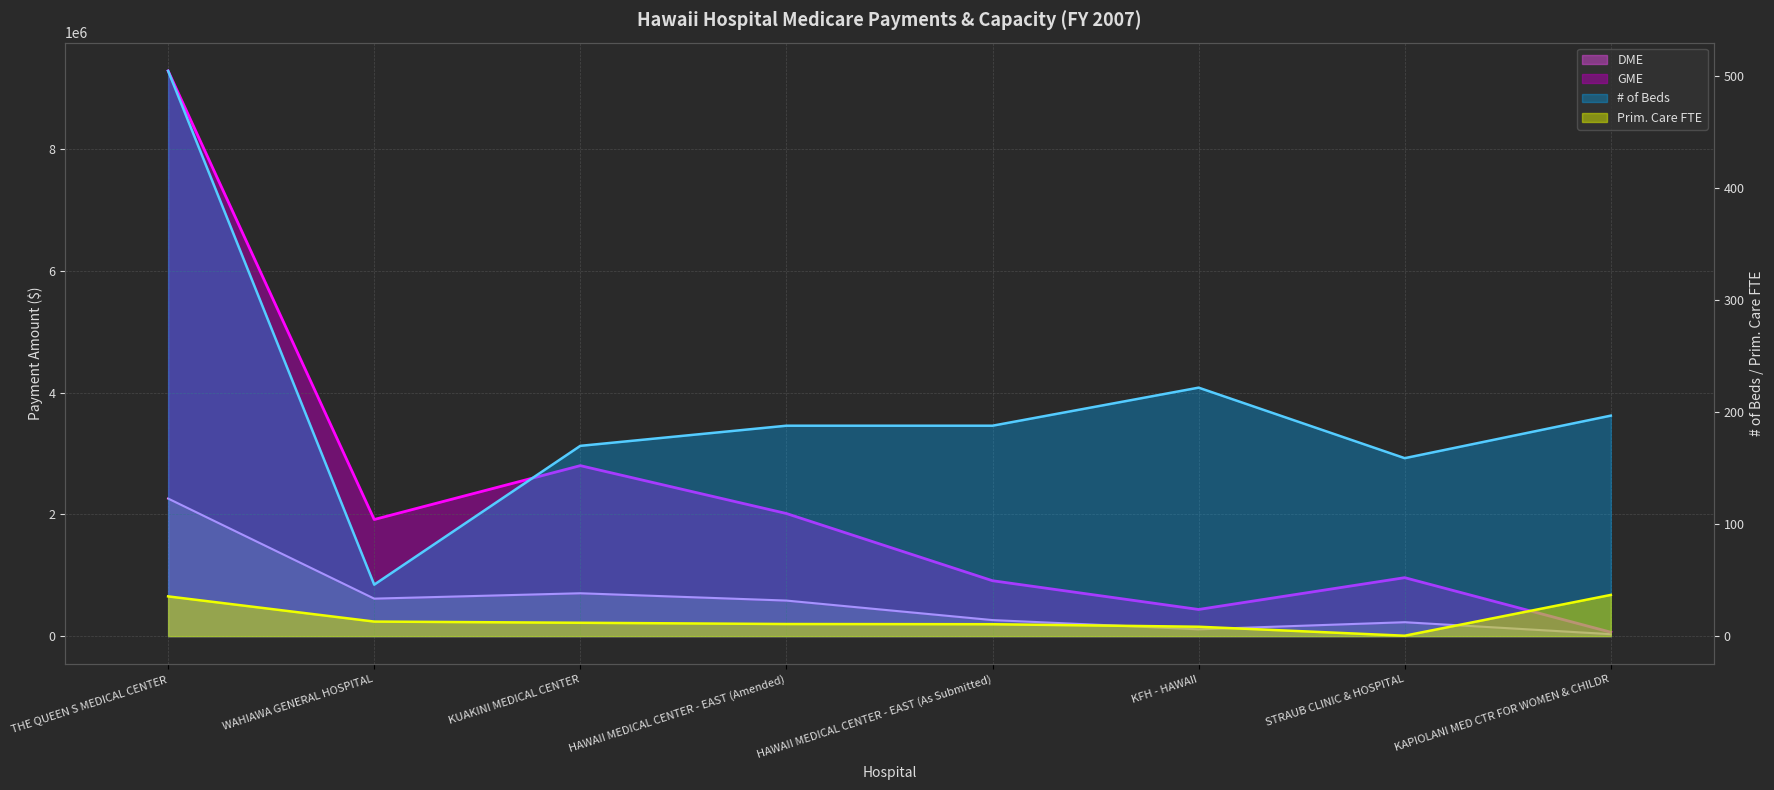

At how many categories does at least one series exceed 8711490?

1